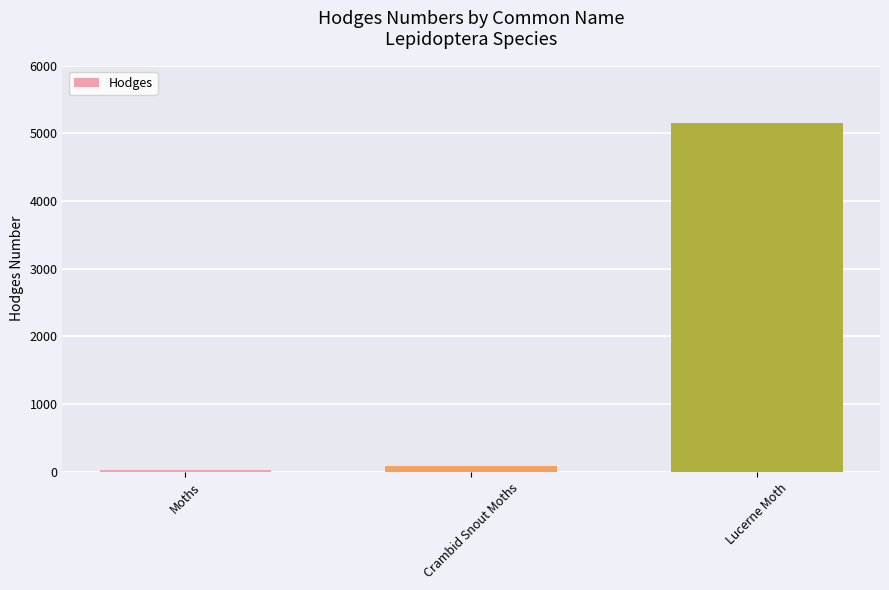

What is the sum of the values at Crambid Snout Moths and Moths?

109.2